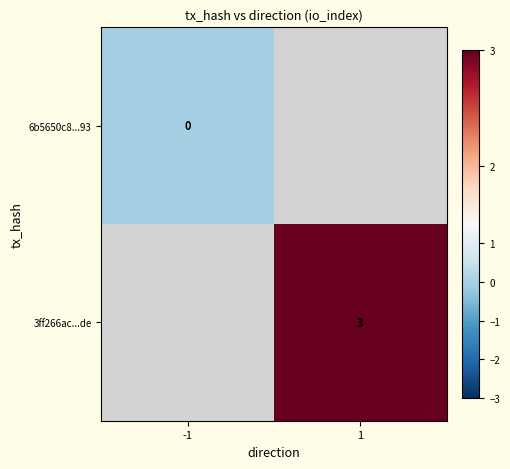

Is it true that 3ff266ac...de equals 5 at 1?

False